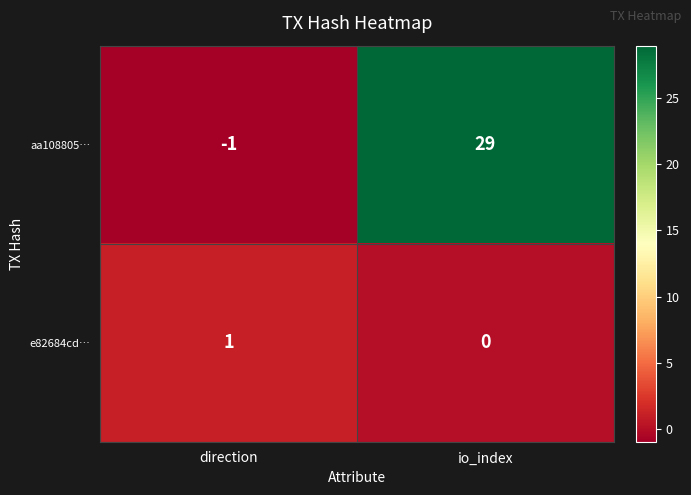

The value of aa108805… at io_index is 14. True or false?

False